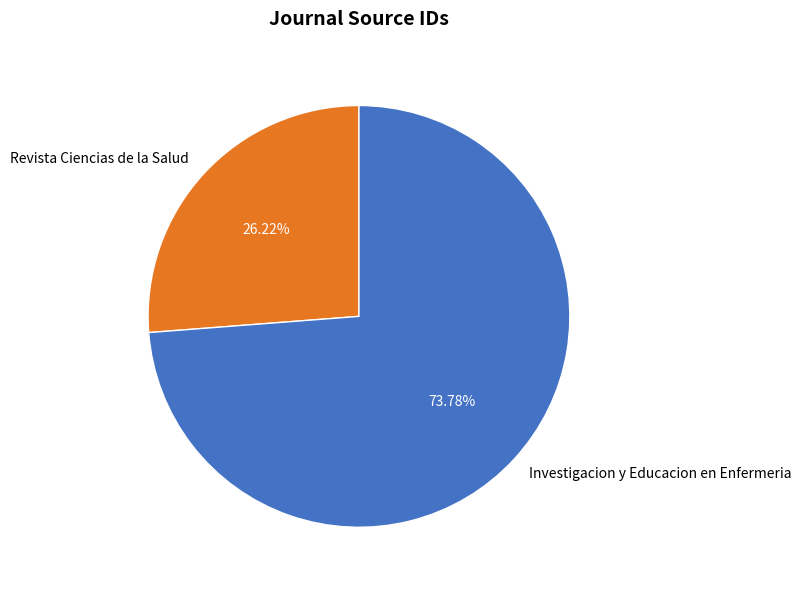

Does any single category account for the majority?

Yes